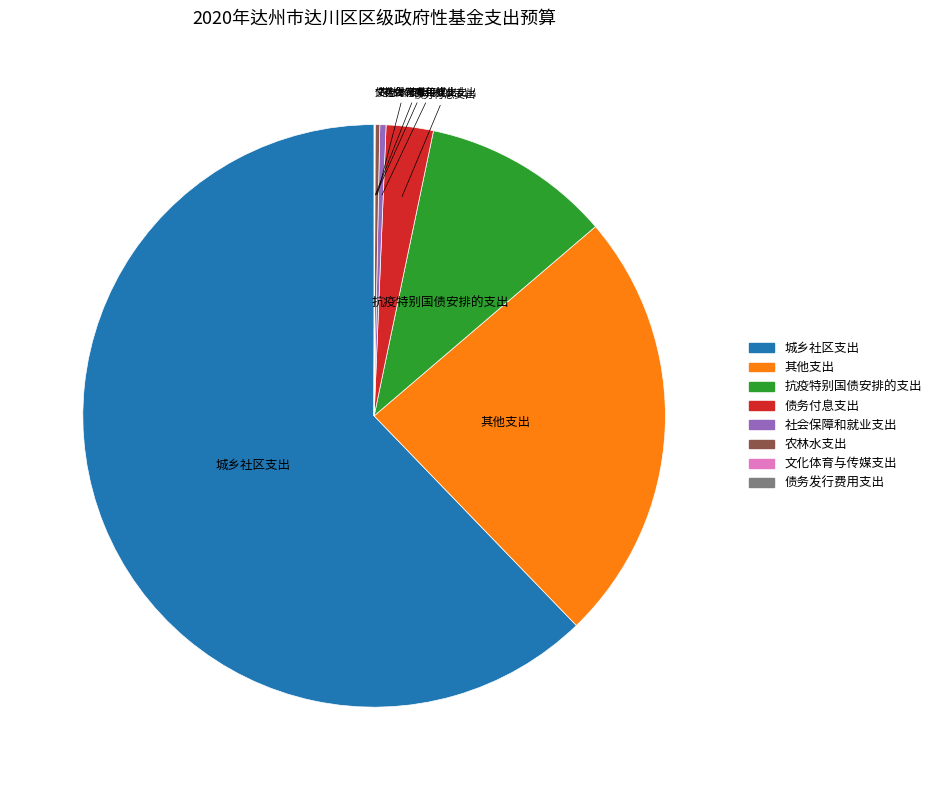

Which category has the biggest portion of the pie?

城乡社区支出